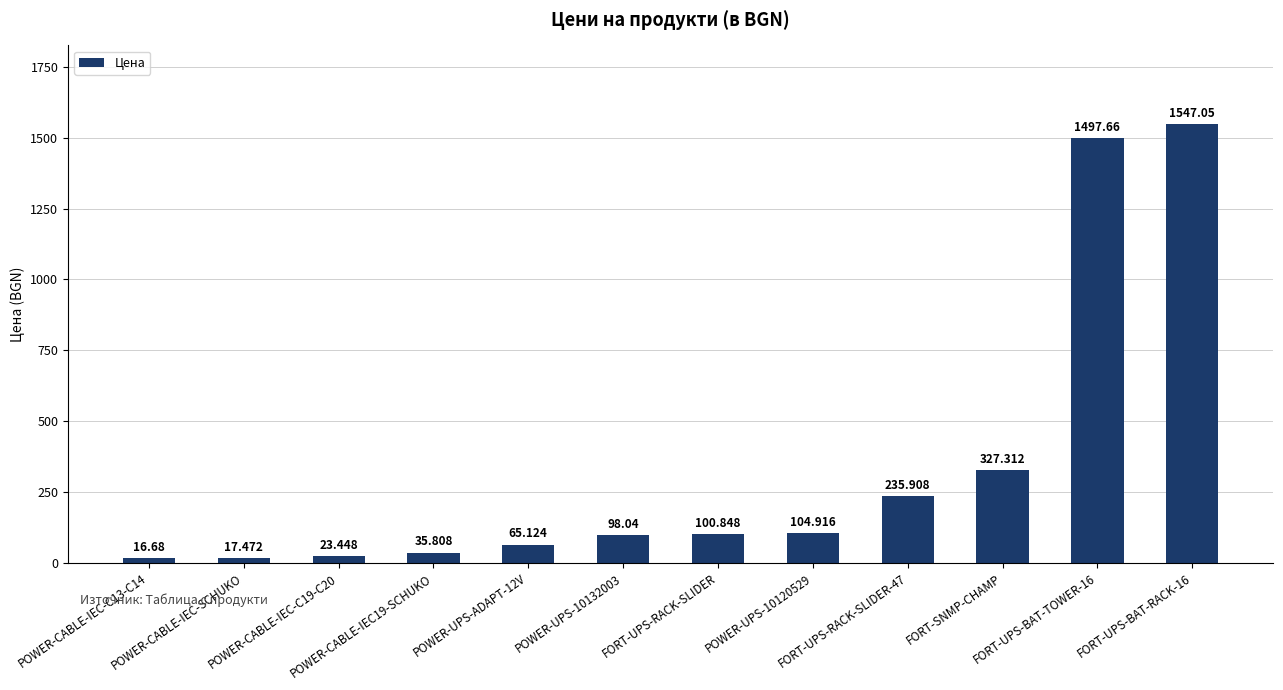

List the labels in order of value, largest first.

FORT-UPS-BAT-RACK-16, FORT-UPS-BAT-TOWER-16, FORT-SNMP-CHAMP, FORT-UPS-RACK-SLIDER-47, POWER-UPS-10120529, FORT-UPS-RACK-SLIDER, POWER-UPS-10132003, POWER-UPS-ADAPT-12V, POWER-CABLE-IEC19-SCHUKO, POWER-CABLE-IEC-C19-C20, POWER-CABLE-IEC-SCHUKO, POWER-CABLE-IEC-C13-C14